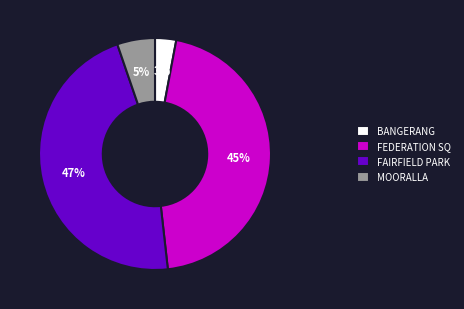

Which has a higher value, FEDERATION SQ or MOORALLA?

FEDERATION SQ